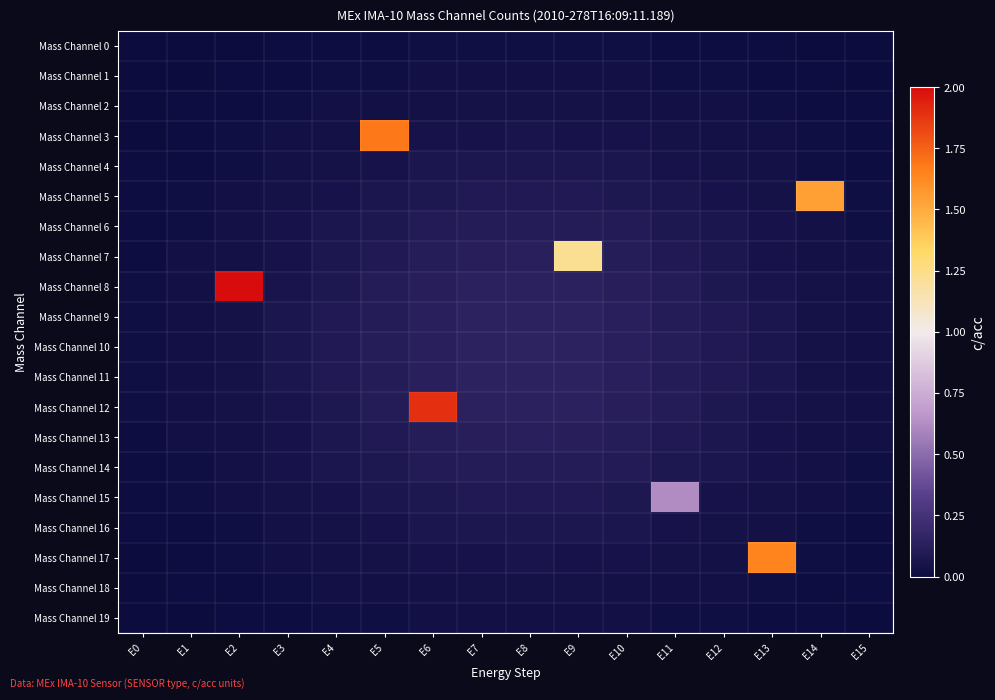

At E11, list the series in order from largest to smallest.

Mass Channel 15, Mass Channel 10, Mass Channel 9, Mass Channel 11, Mass Channel 8, Mass Channel 12, Mass Channel 7, Mass Channel 13, Mass Channel 6, Mass Channel 14, Mass Channel 5, Mass Channel 4, Mass Channel 16, Mass Channel 3, Mass Channel 17, Mass Channel 2, Mass Channel 18, Mass Channel 1, Mass Channel 19, Mass Channel 0